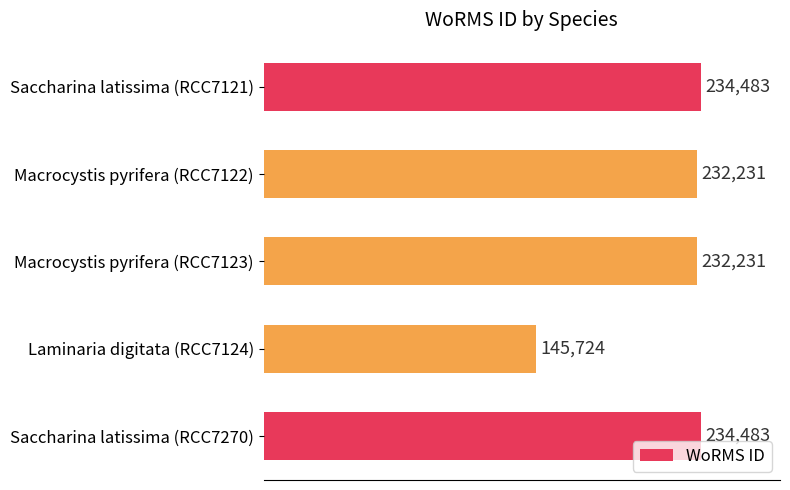

How many data points does each series have?

5